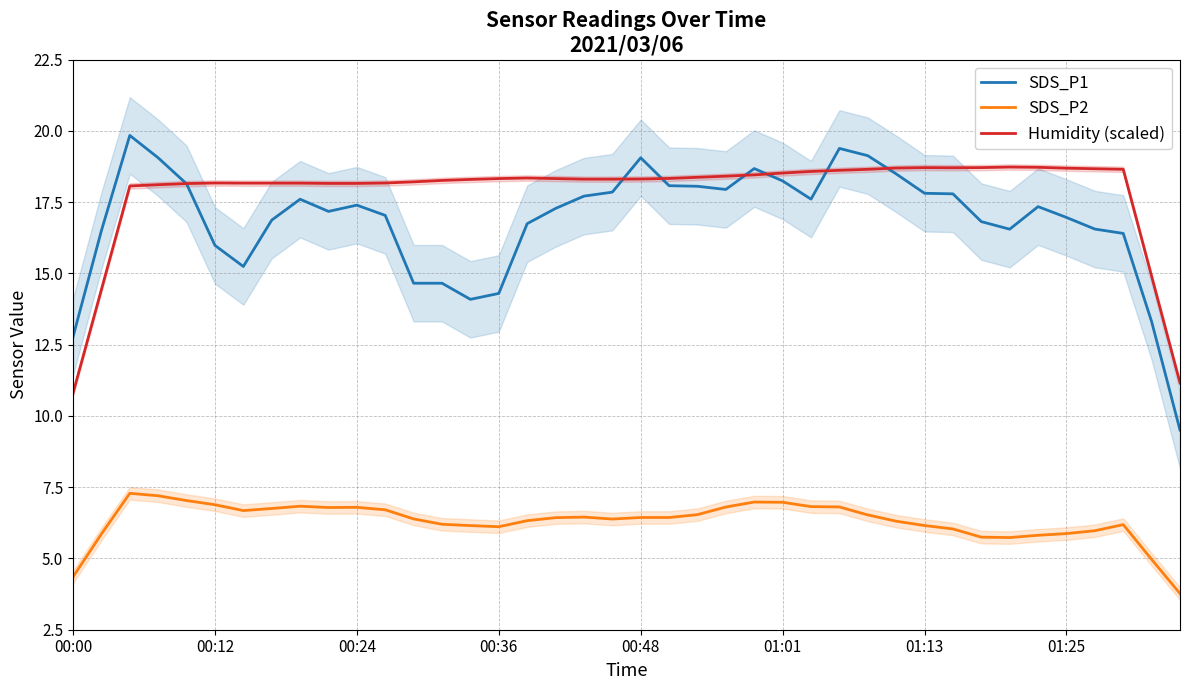

How many data points in Humidity (scaled) are above 18?

36